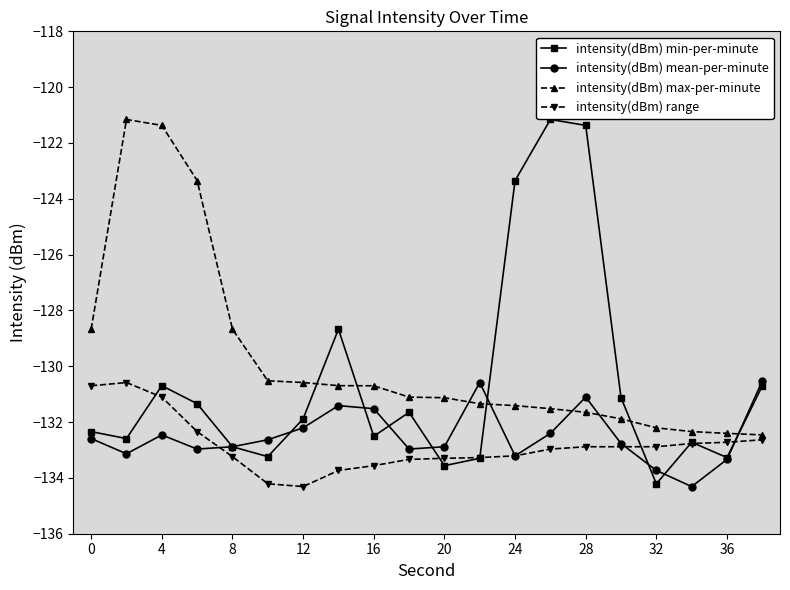

What is the greatest value displayed?

-121.2